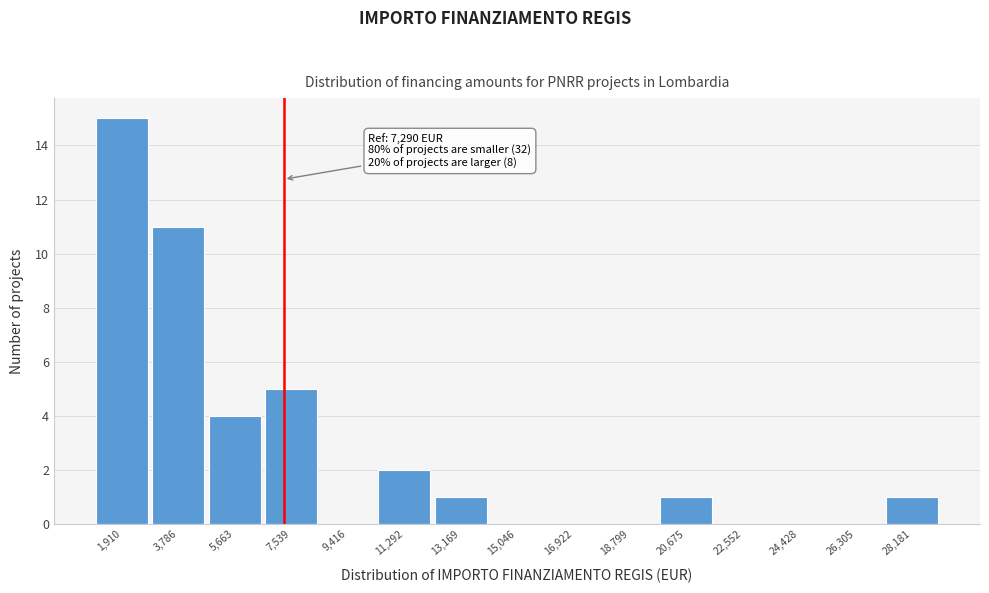

Over which range of the x-axis is the bar tallest?

1000 to 2800